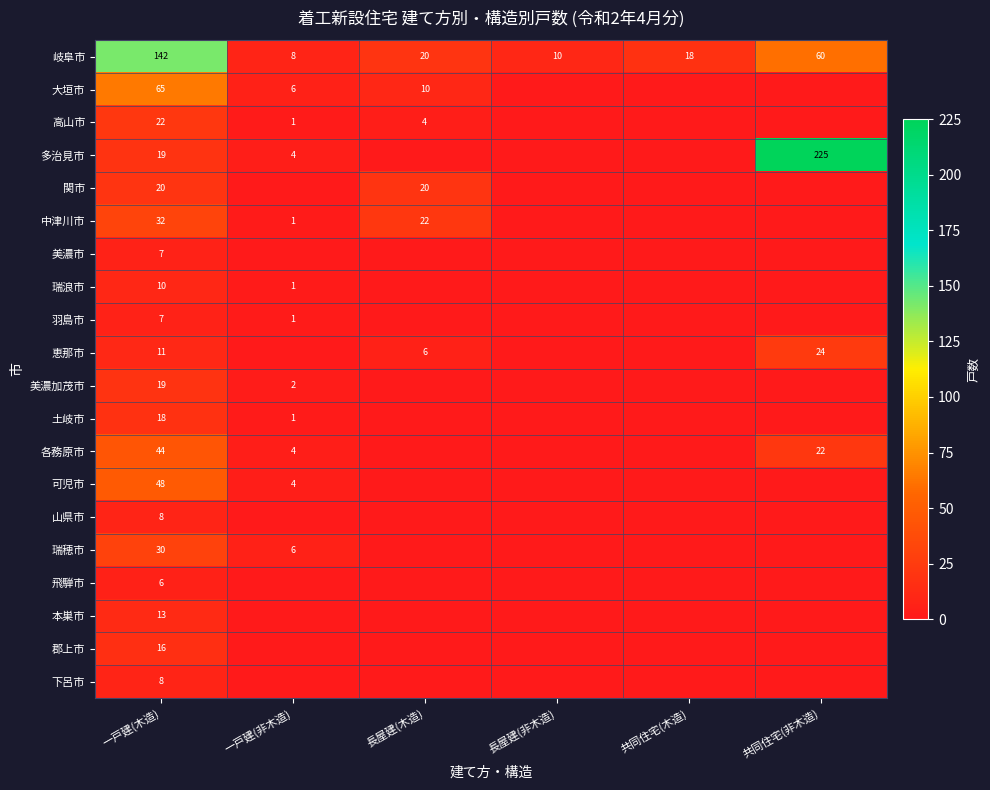

What is the difference between the highest and lowest values at 一戸建(木造)?

136